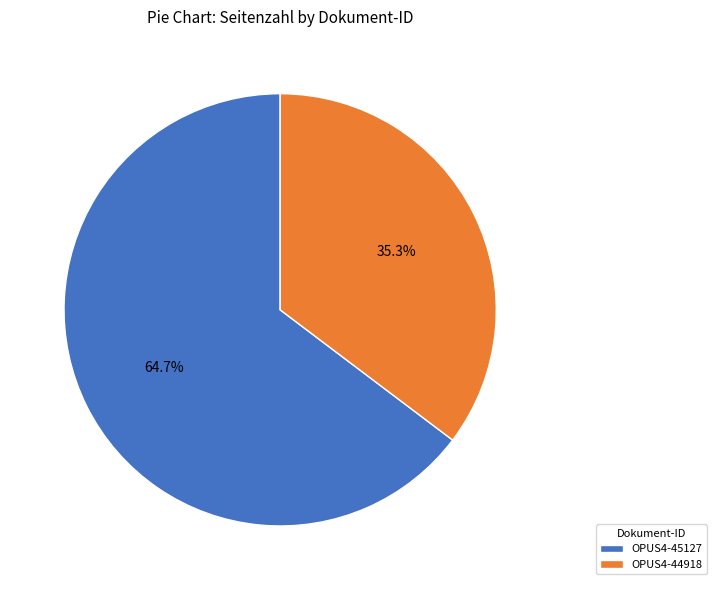

How many segments does this pie chart have?

2